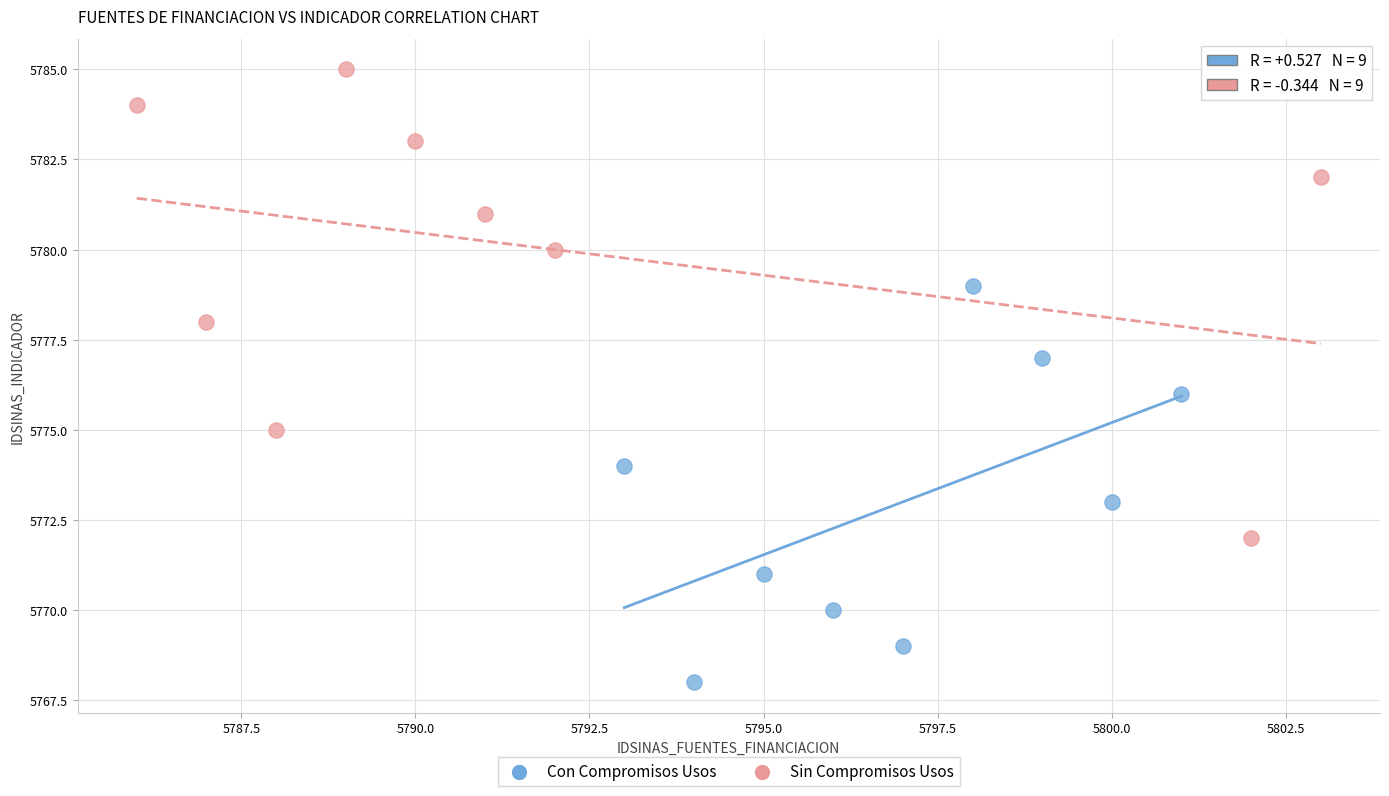

Which series reaches the maximum Y coordinate?

Sin Compromisos Usos